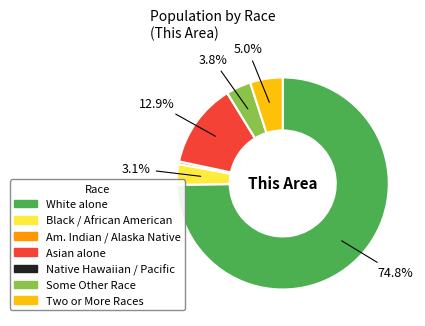

Is there a majority slice in this chart?

Yes